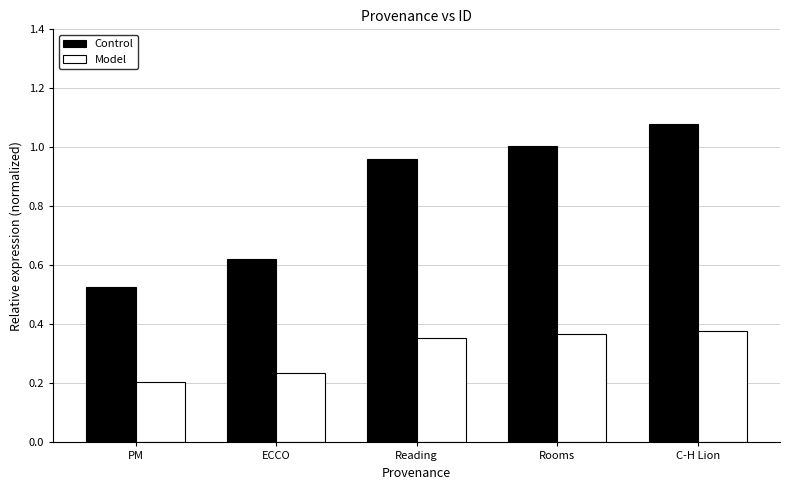

What is the total value across all series at C-H Lion?

1.5